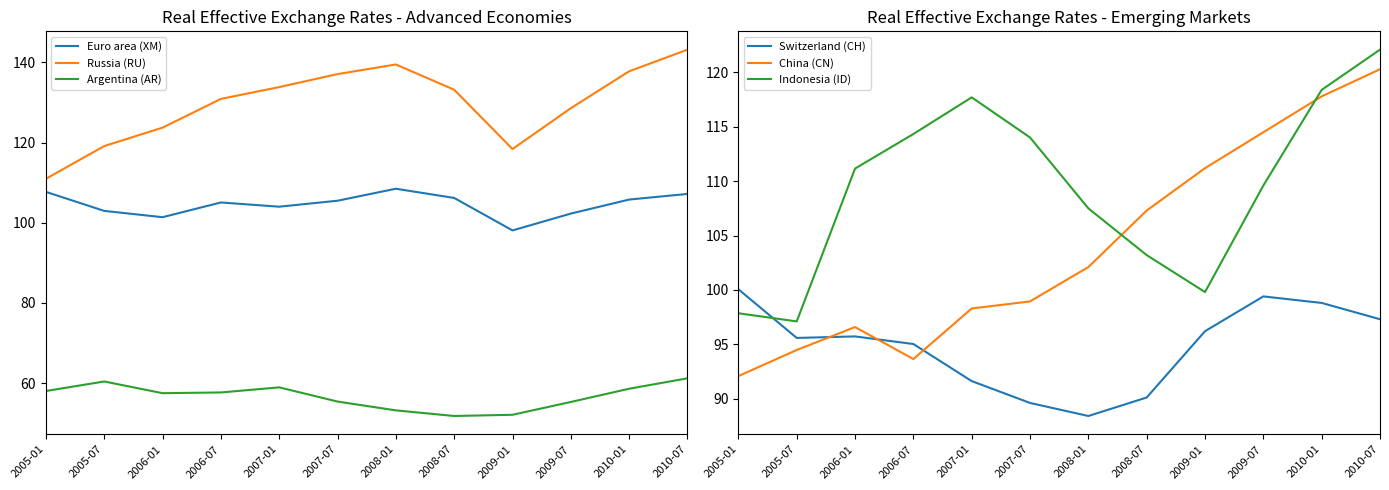

The China (CN) series shows 93.6 at 2006-07. True or false?

True